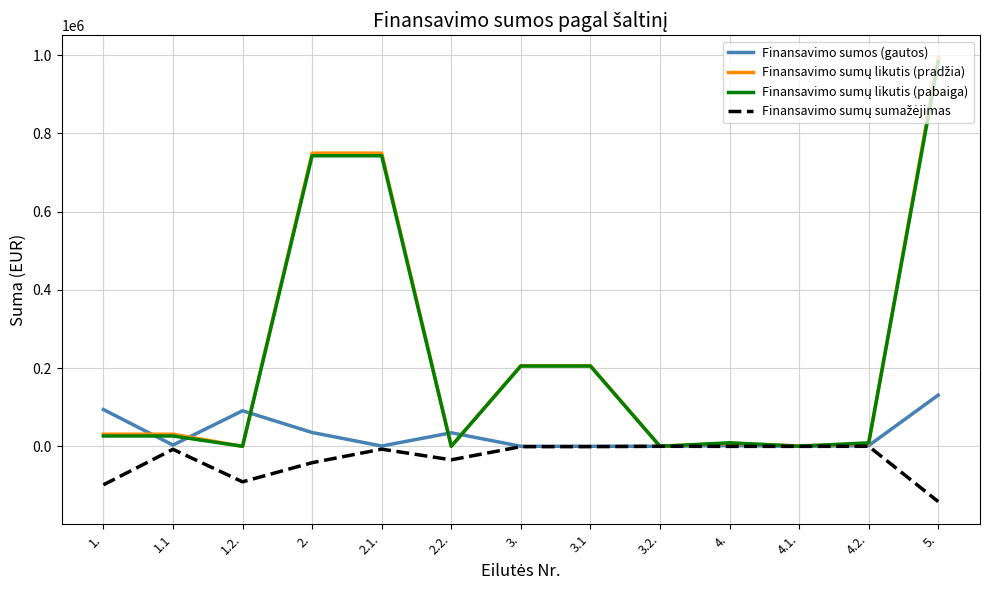

Where is Finansavimo sumos (gautos) nearest to the value 65496?

1.2.